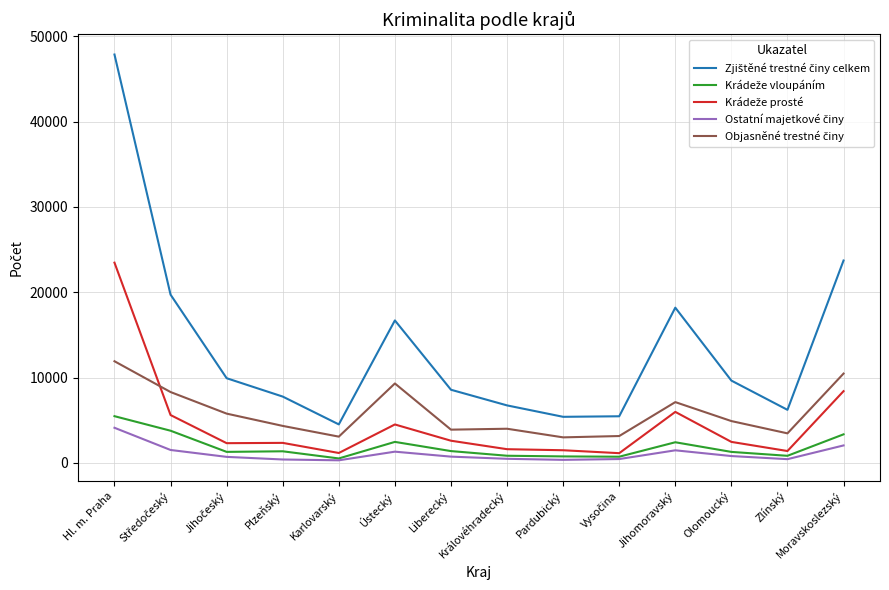

At which category is the sum across all series the highest?

Hl. m. Praha